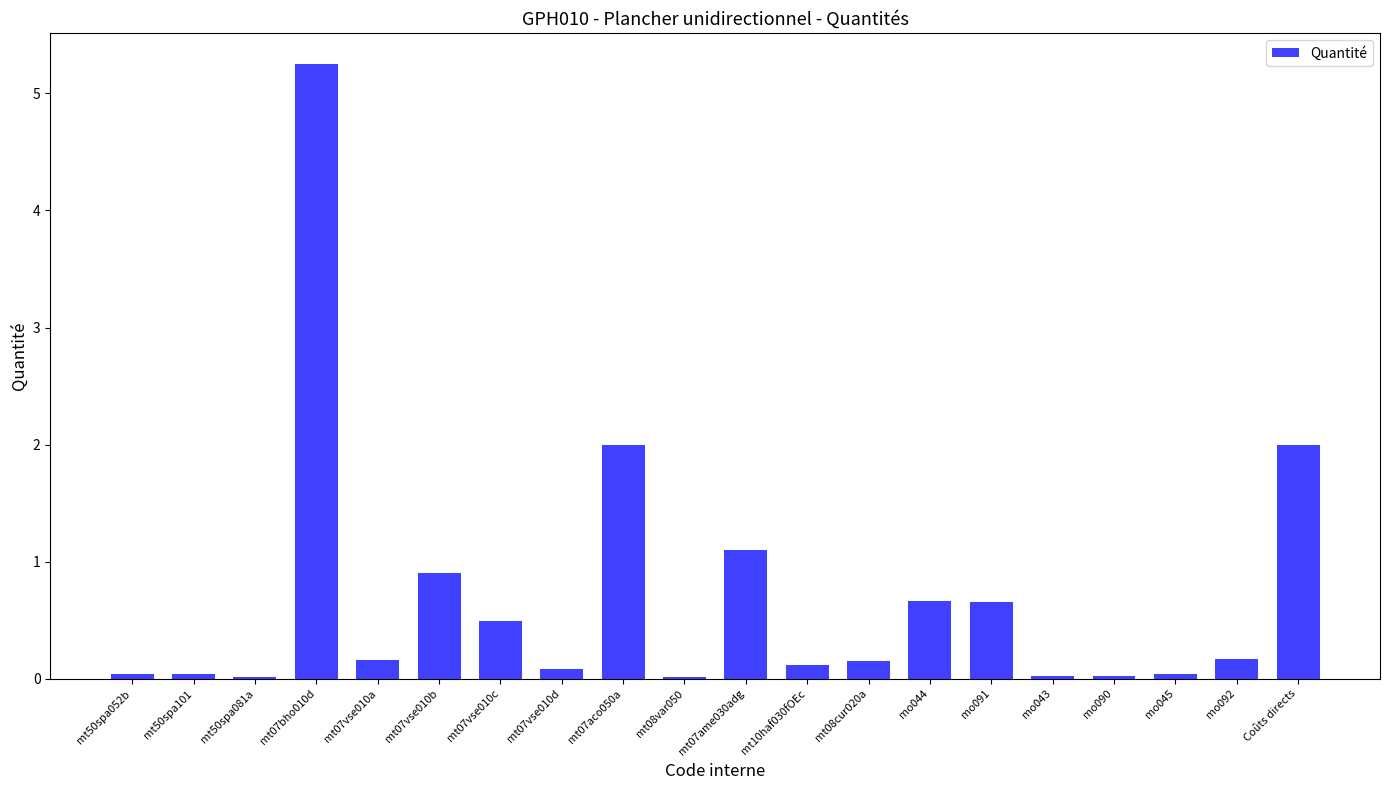

What is the sum of all values?

14.0